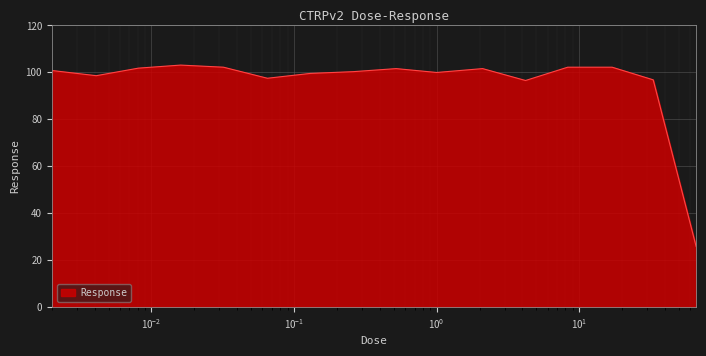

What is the greatest value displayed?

103.1